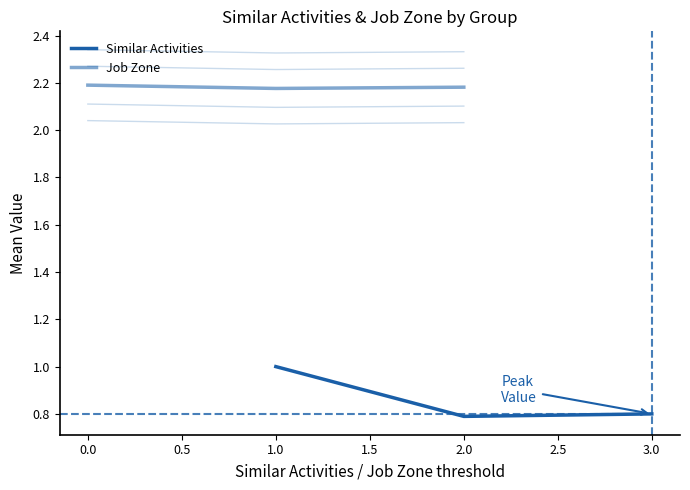

How many lines are shown in the chart?

2